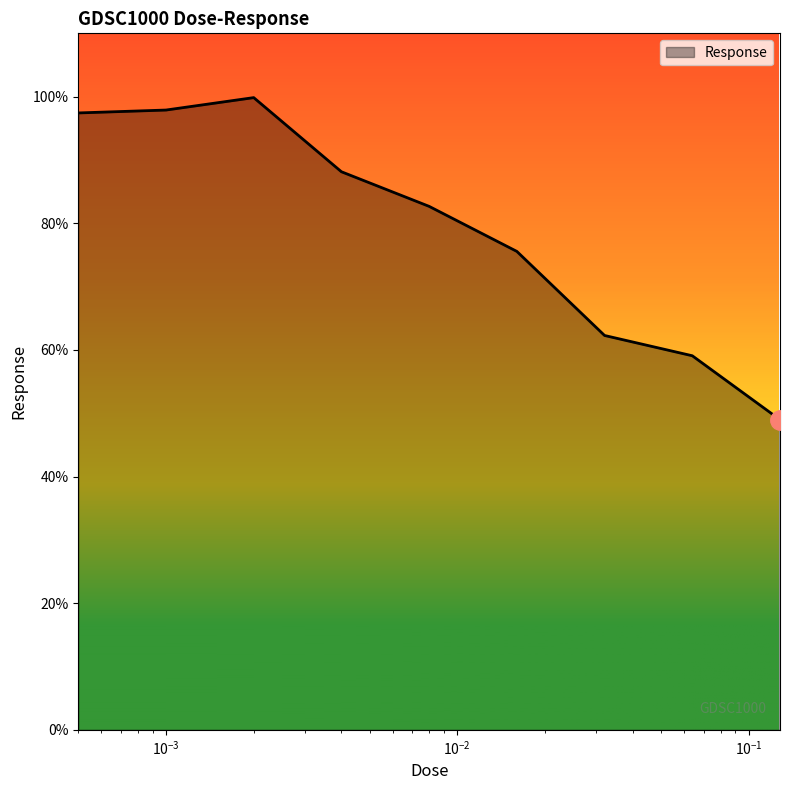

How many lines are shown in the chart?

1